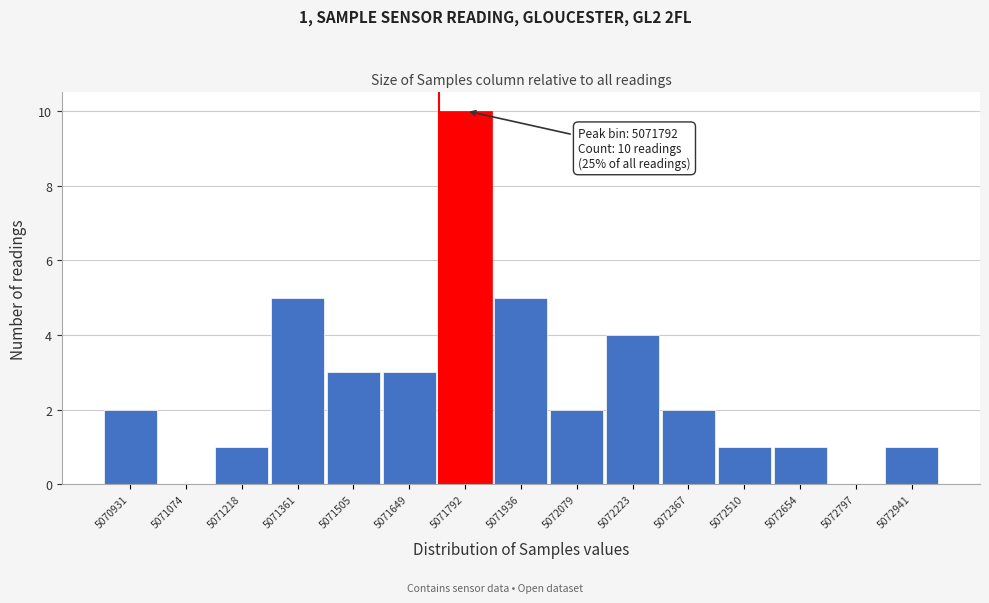

Reading right to left, transcribe all the data shown in this chart.

5072941=1	5072797=0	5072654=1	5072510=1	5072367=2	5072223=4	5072079=2	5071936=5	5071792=10	5071649=3	5071505=3	5071361=5	5071218=1	5071074=0	5070931=2